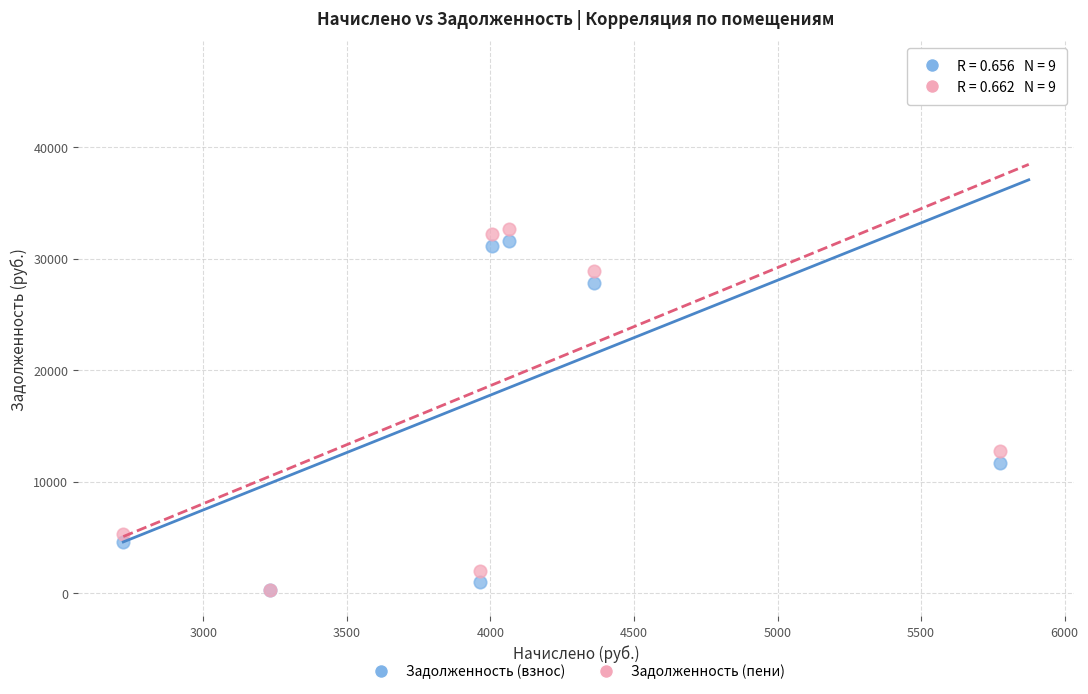

In the Задолженность (пени) series, what Y value is closest to 23719?

28891.5